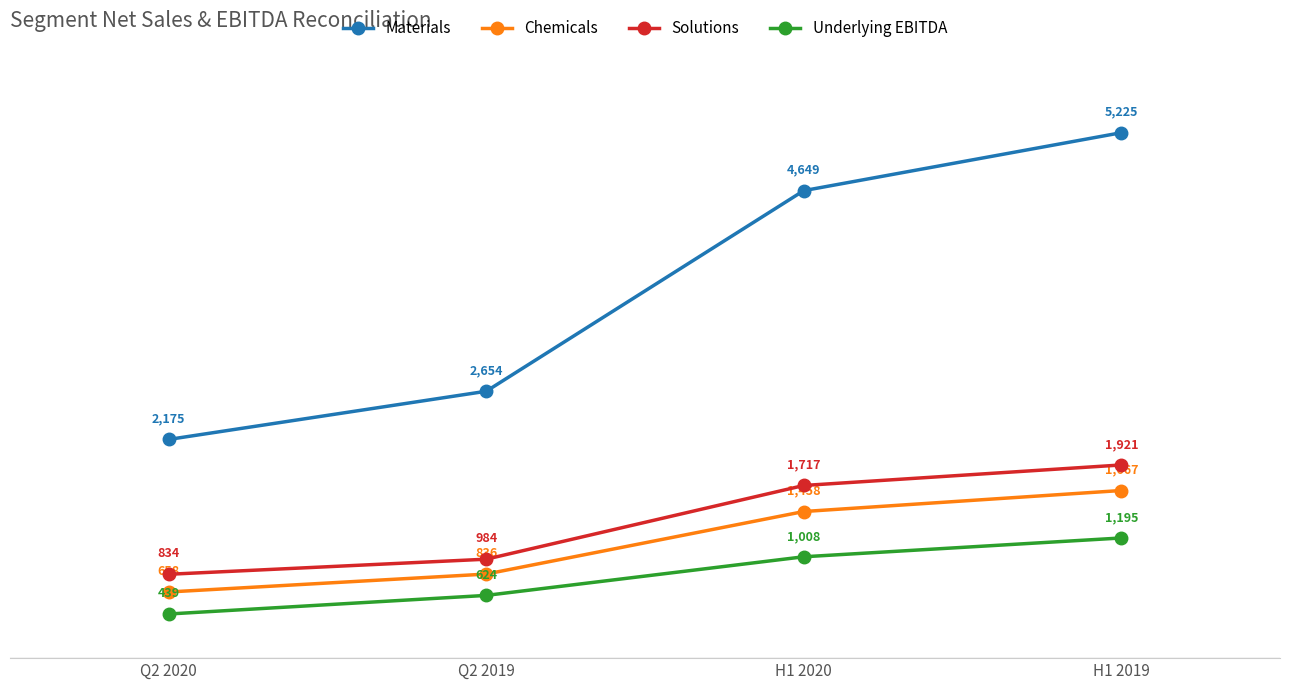

True or false: Materials has a value of 2175 at Q2 2020.

True